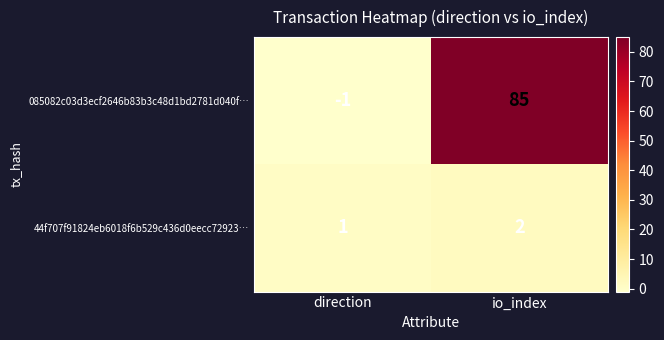

At how many categories does at least one series exceed 53?

1